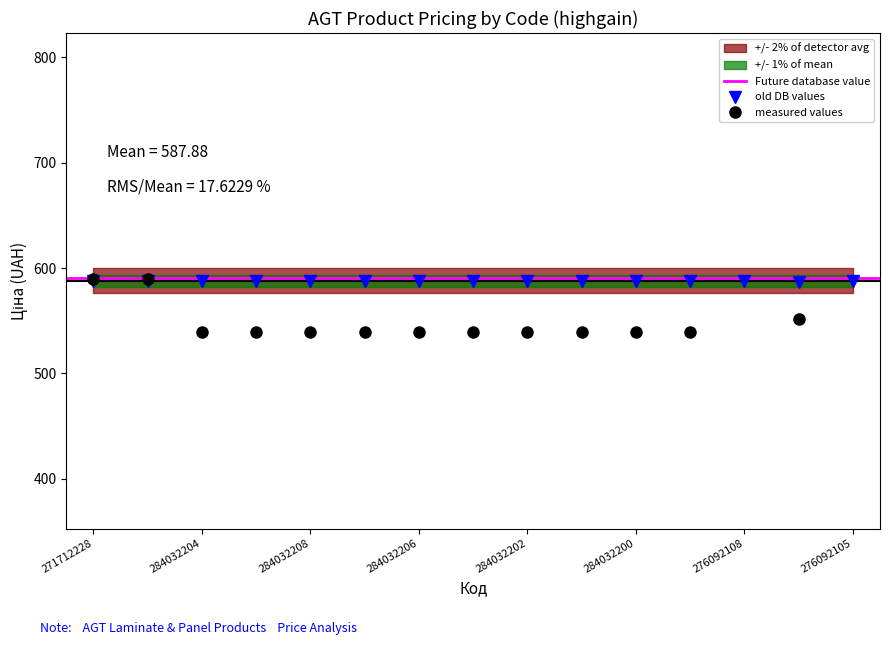

The value of old DB values at 284032200 is 588.0. True or false?

True